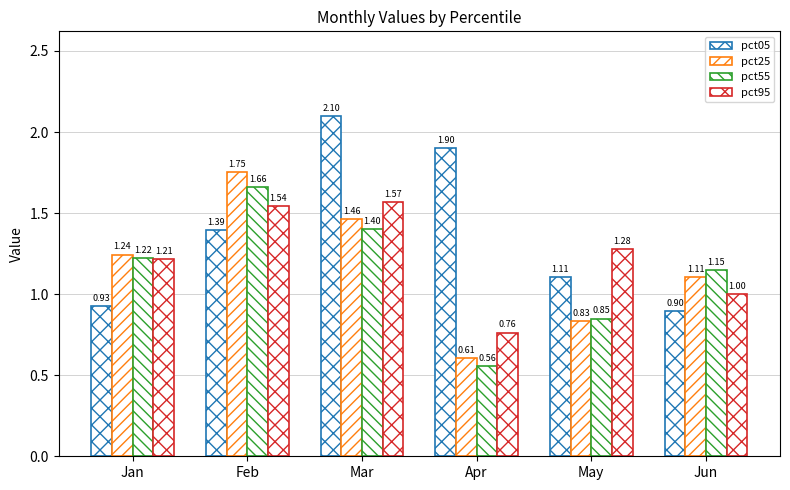

How many data points in pct55 are above 1?

4